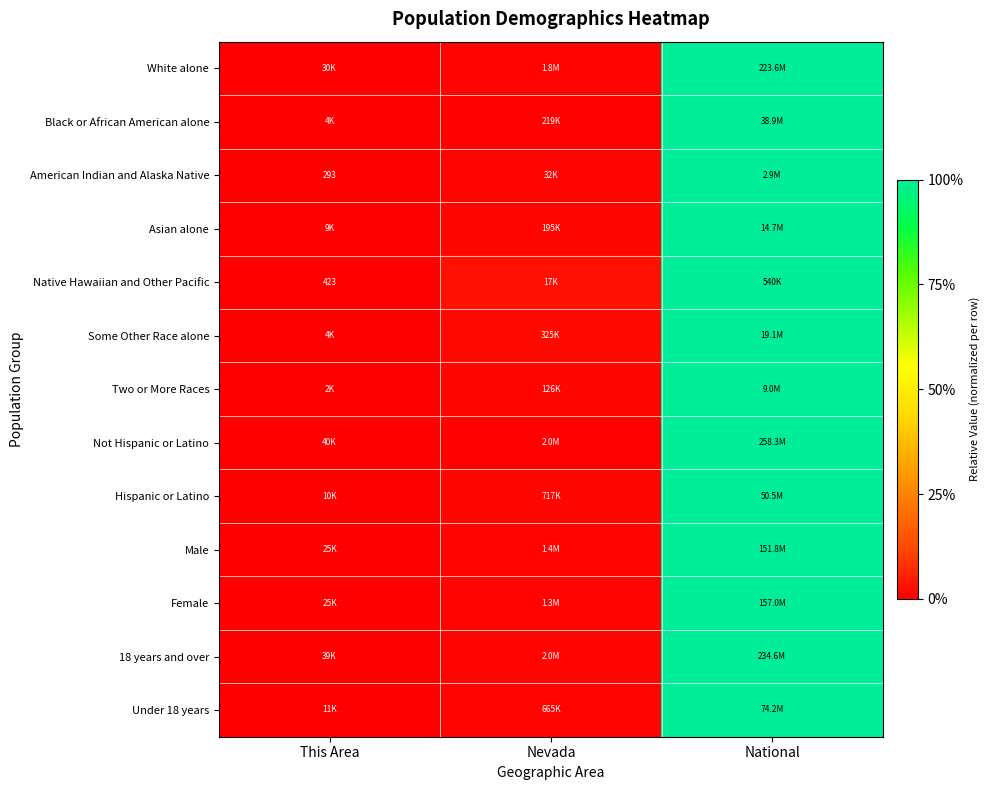

What is the average value of the Female series?

0.3